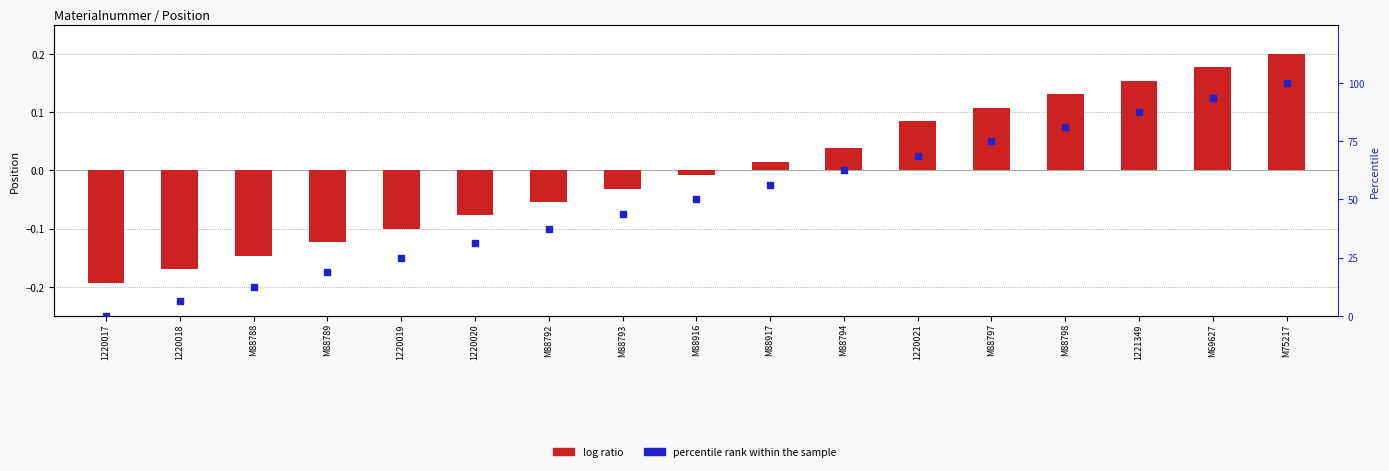

Which series has the largest total across all categories?

percentile rank within the sample